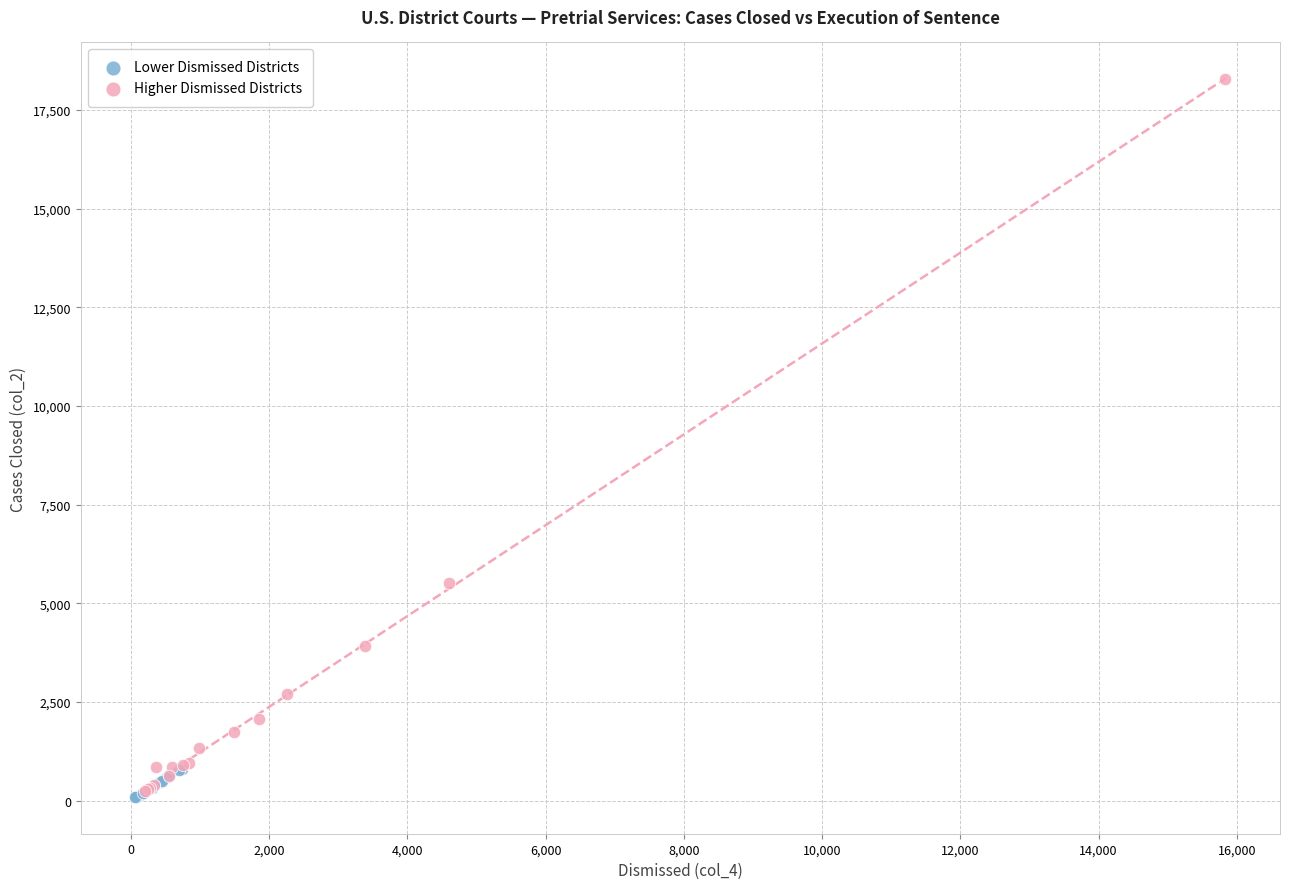

Which series reaches the maximum Y coordinate?

Higher Dismissed Districts